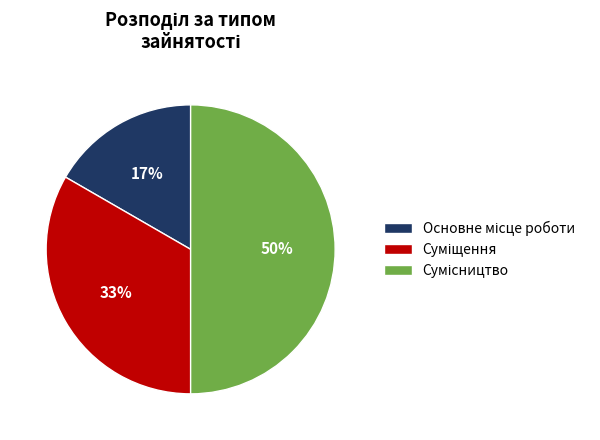

To the nearest percent, what is the difference between the largest and smallest slice percentages?

33%